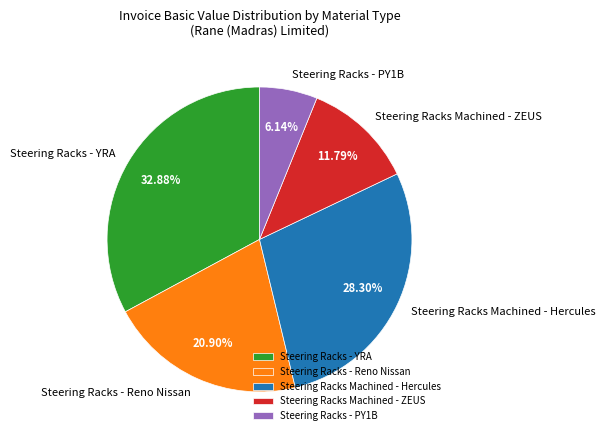

Between Steering Racks Machined - ZEUS and Steering Racks - PY1B, which is larger?

Steering Racks Machined - ZEUS